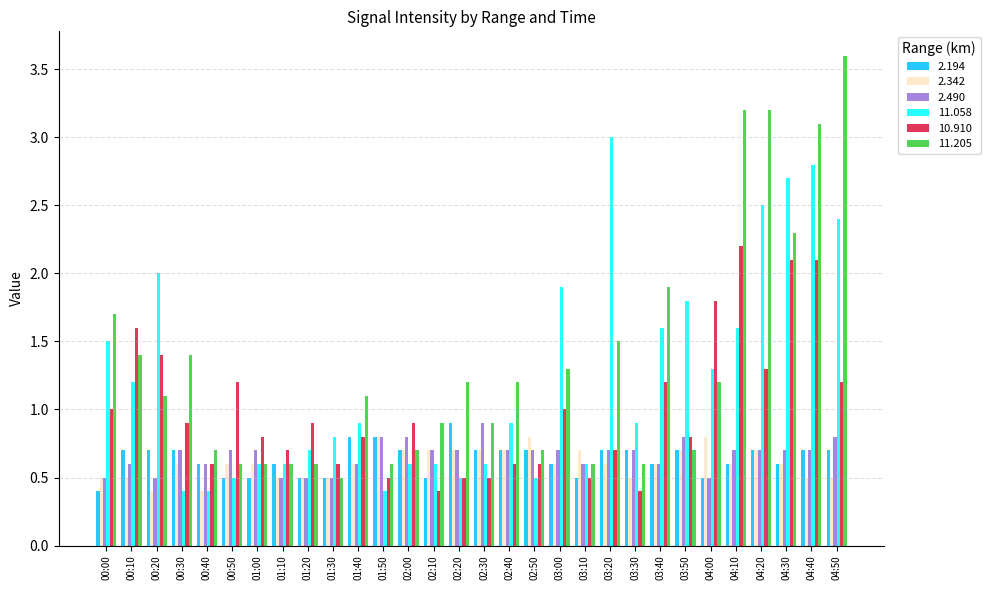

At which category is the sum across all series the highest?

04:40